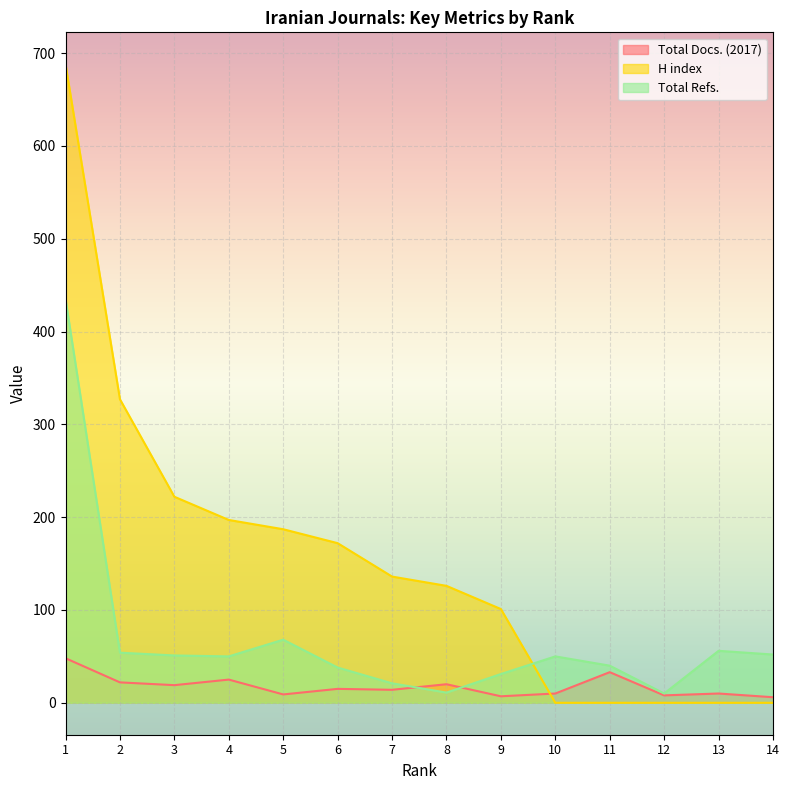

What is the average value of the Total Docs. (2017) series?

18